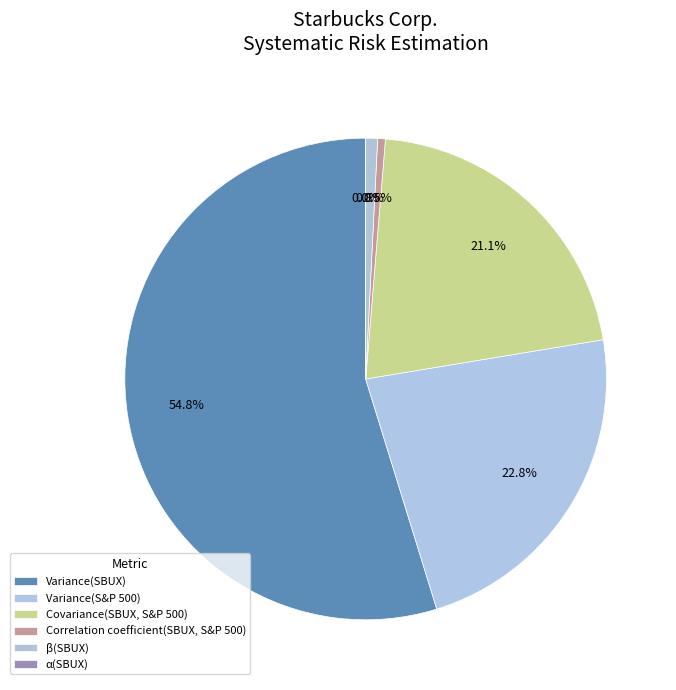

Does Variance(SBUX) represent more than half of the total?

Yes